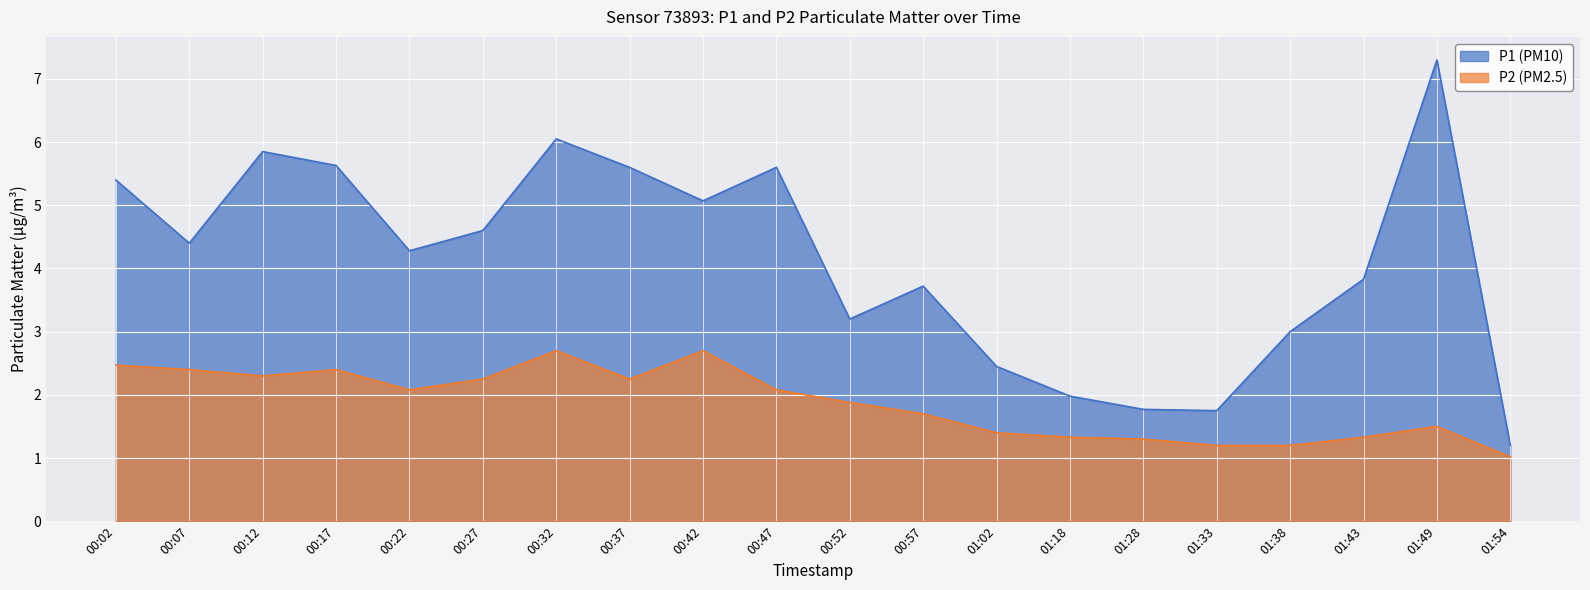

How many values in the P1 series exceed 4?

11